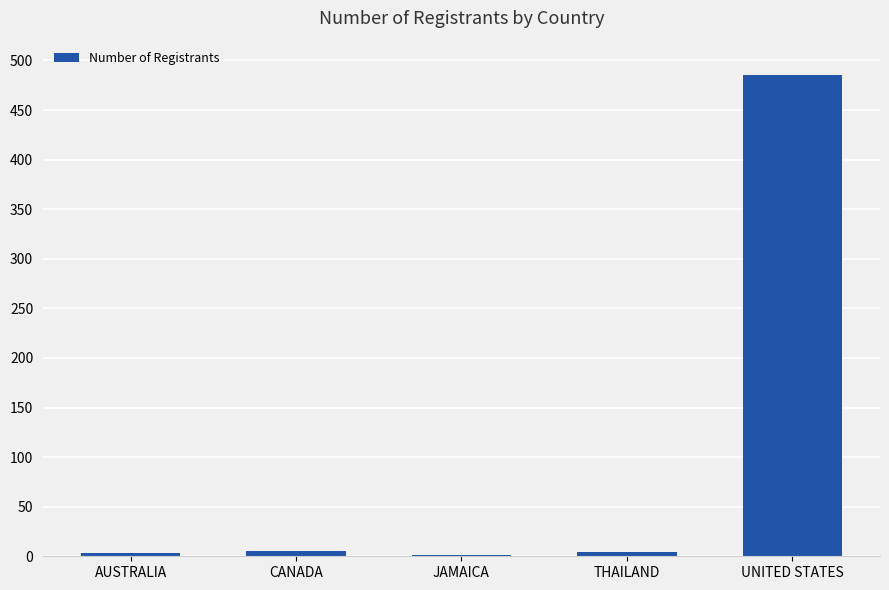

How many categories are shown in the chart?

5